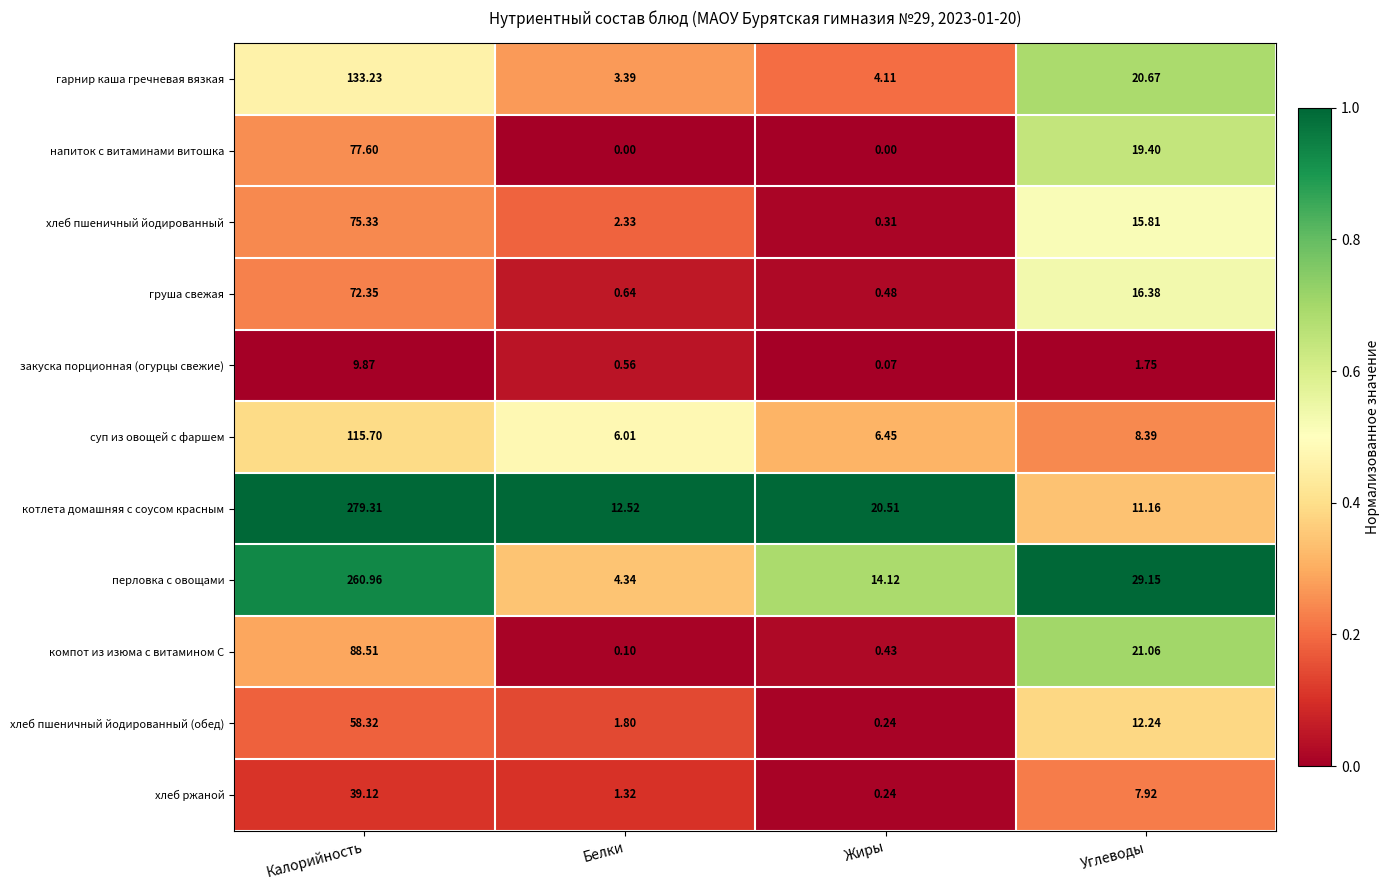

What is the total value across all series at Белки?

33.0